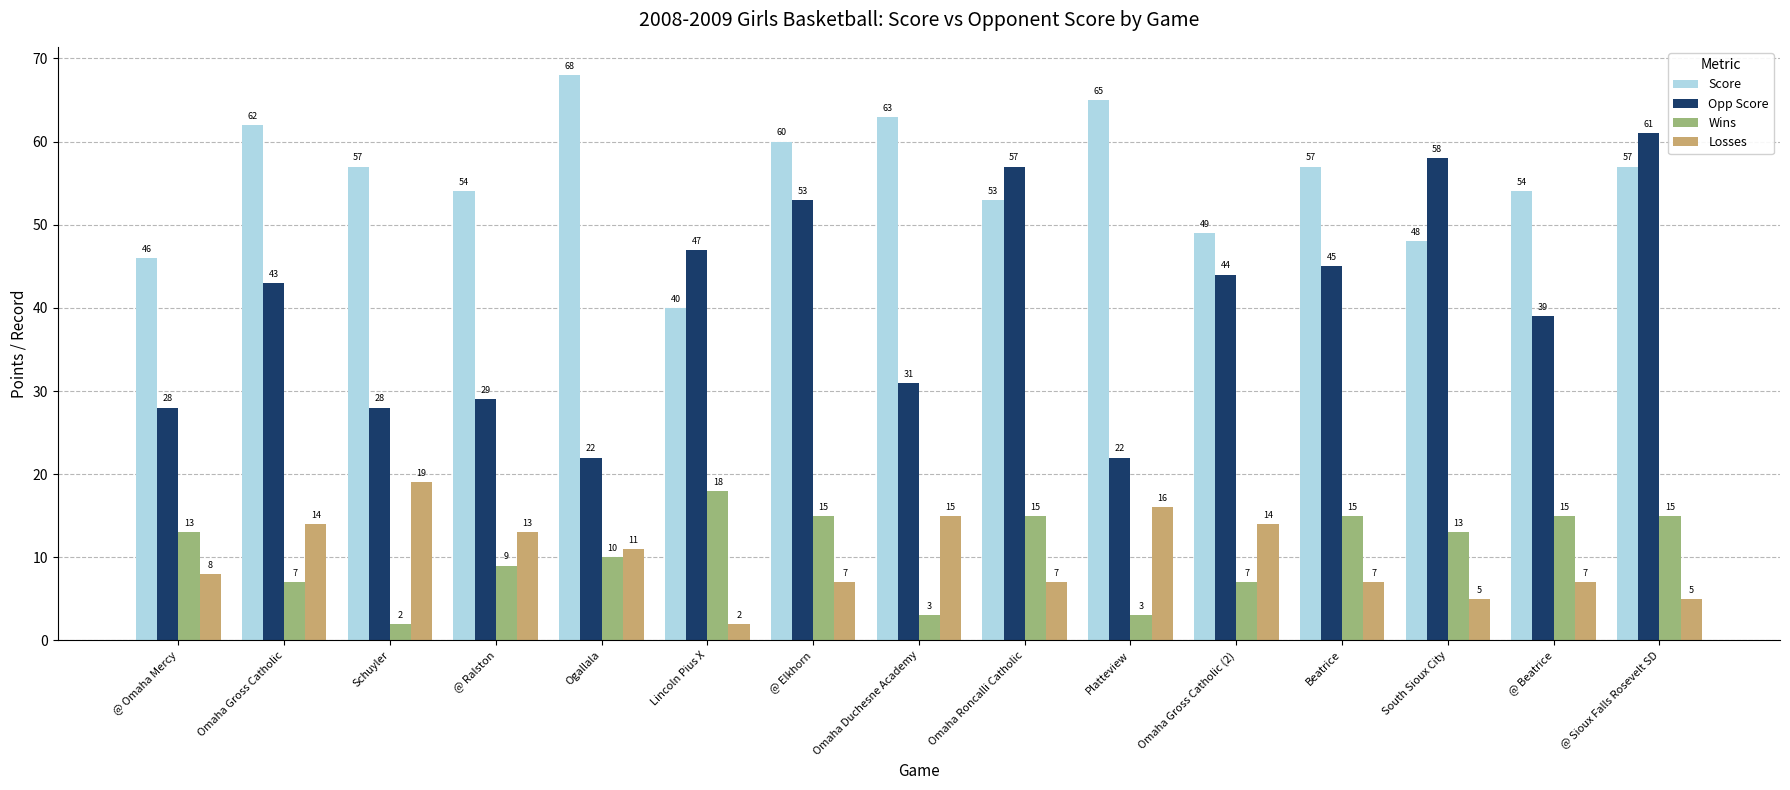

What is the greatest value displayed?

68